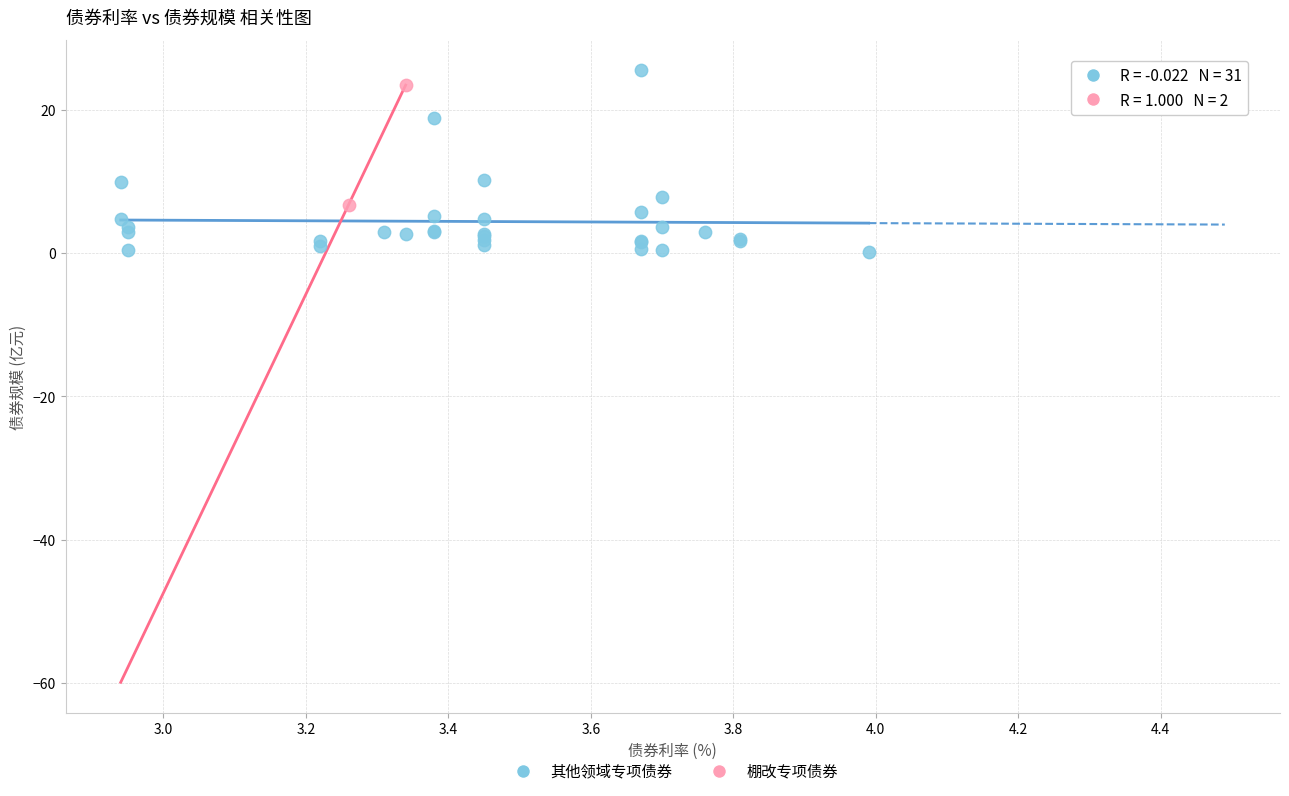

What are all the series names shown in the legend?

其他领域专项债券, 棚改专项债券